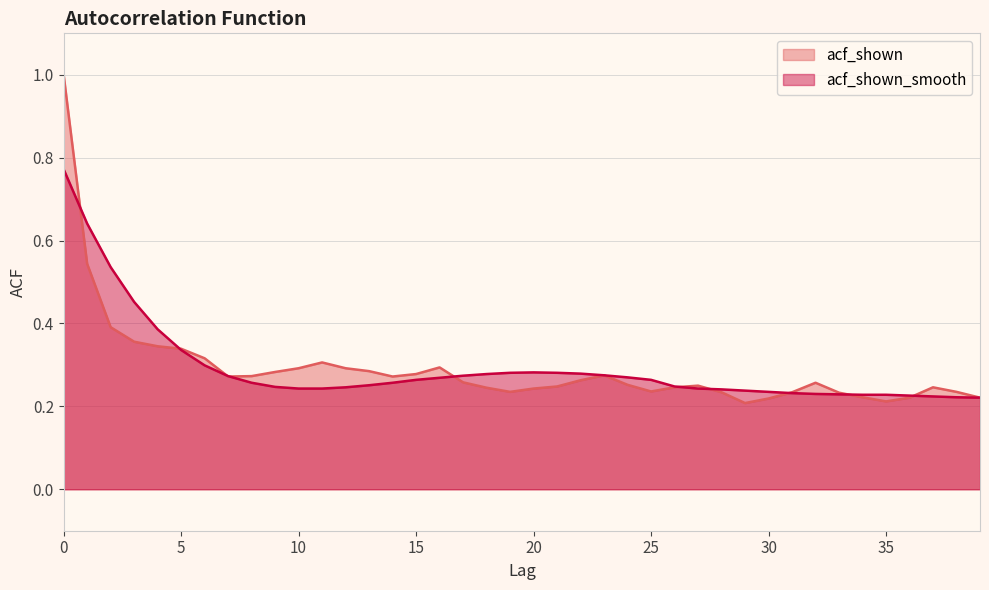

True or false: acf_shown_smooth and acf_shown cross at least once.

True